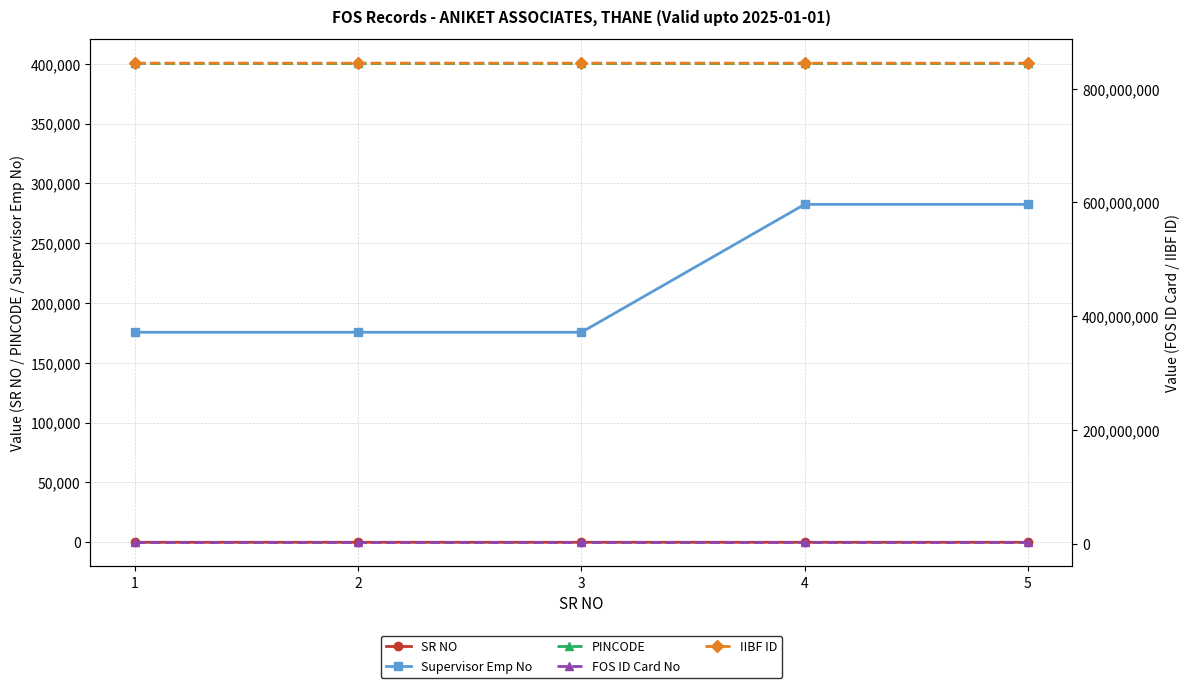

Which series has the largest total across all categories?

IIBF ID